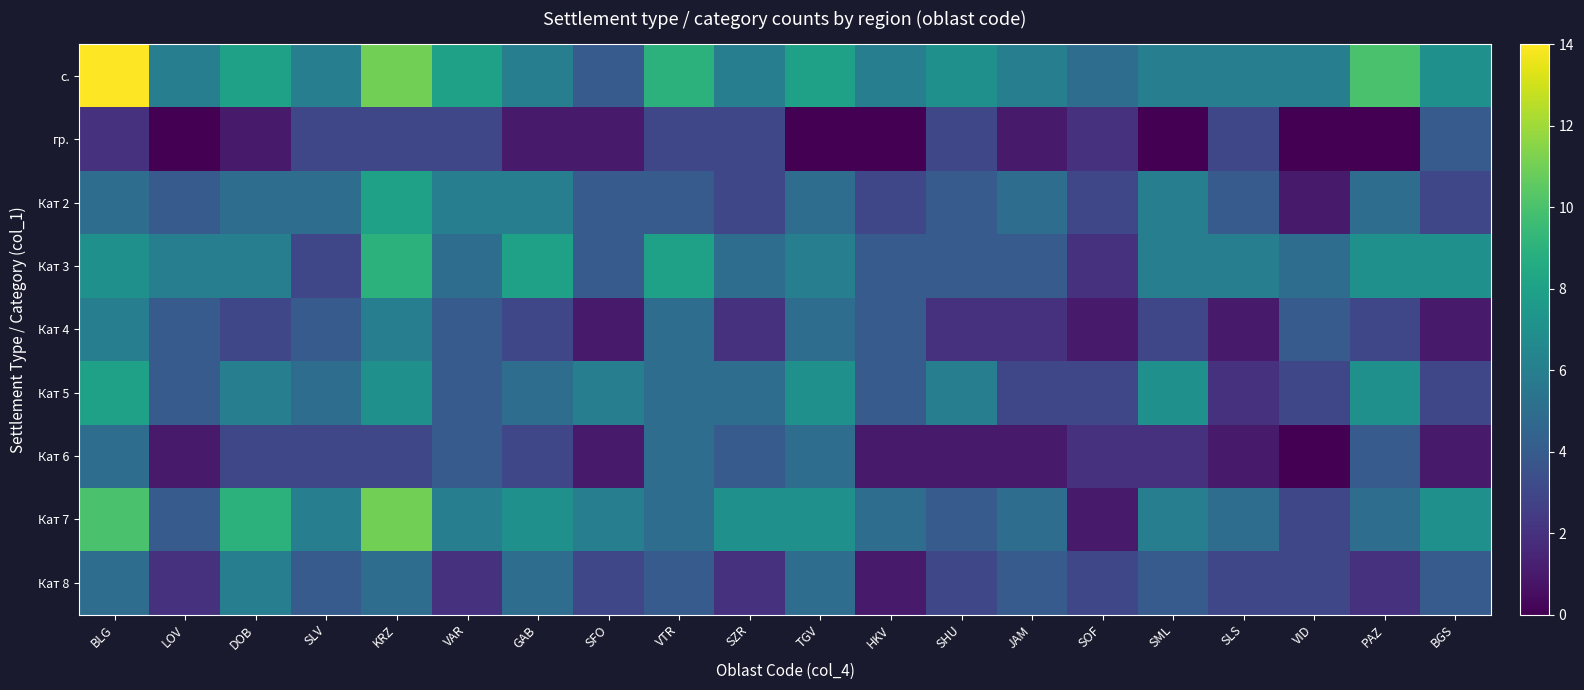

Which label corresponds to the smallest value in the chart?

LOV